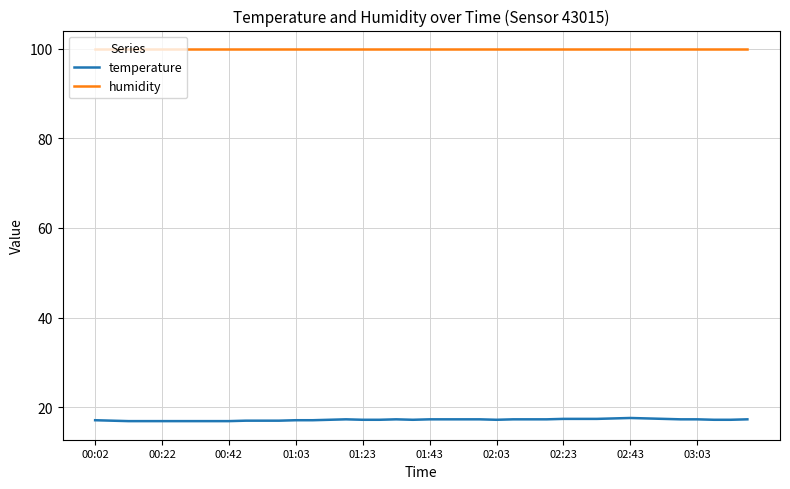

List the series in order of their overall mean, highest first.

humidity, temperature